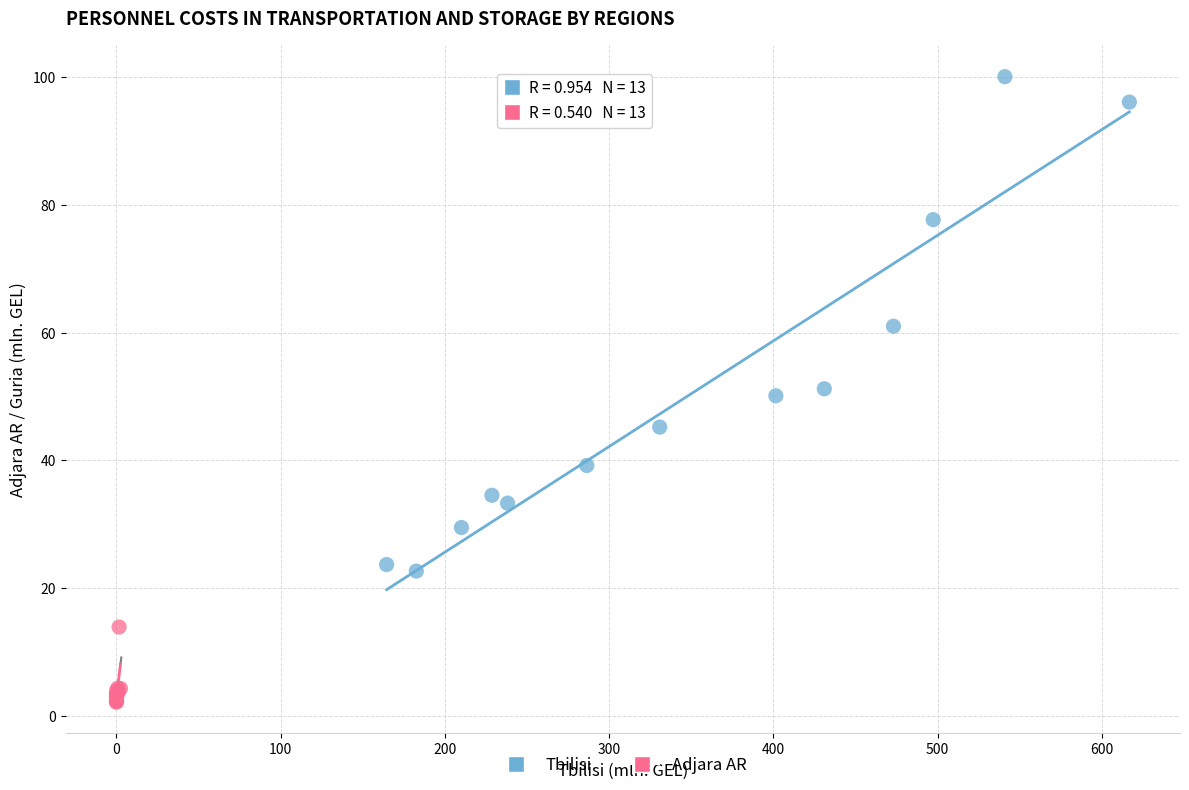

Which series reaches the maximum Y coordinate?

Tbilisi